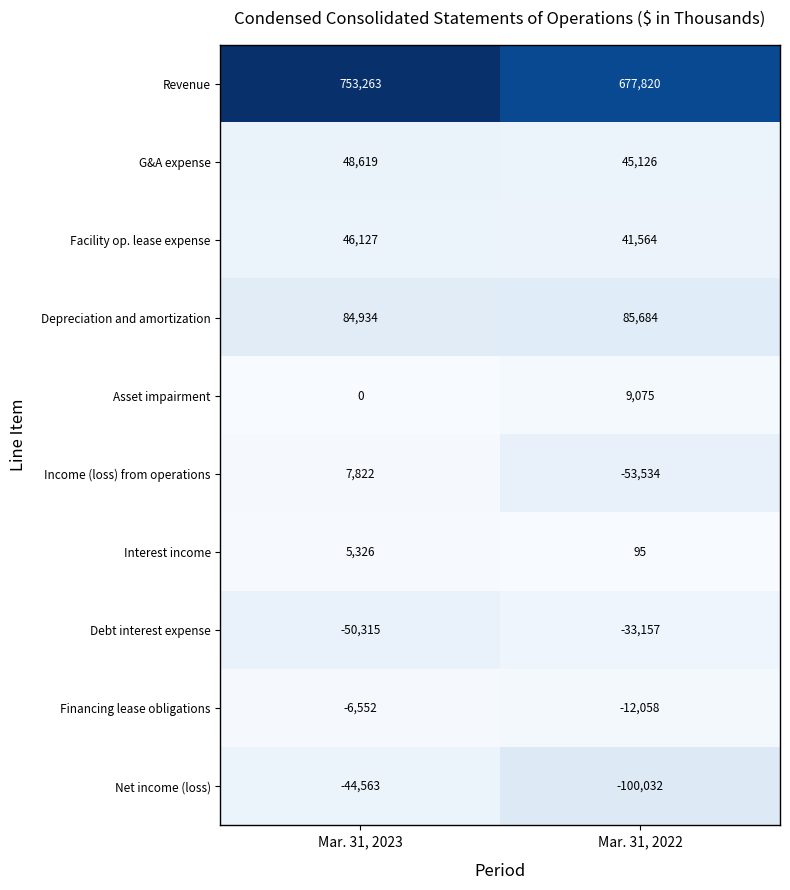

At which category is the sum across all series the highest?

Mar. 31, 2023